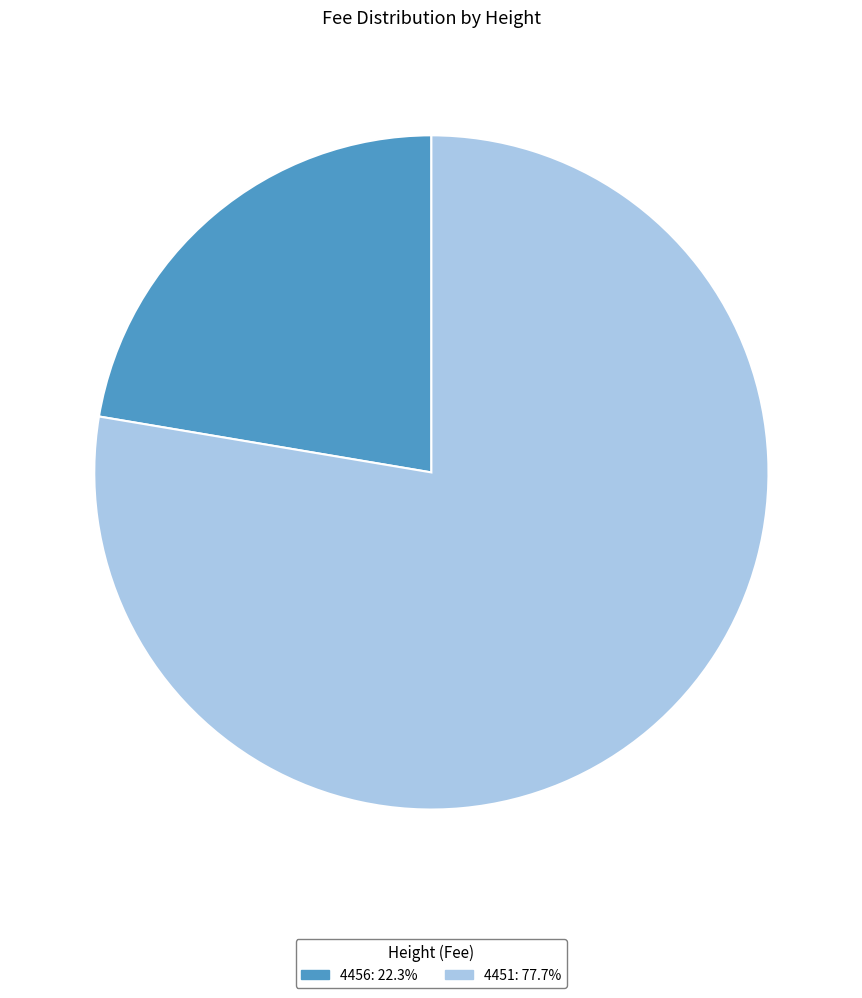

How many slices are in this pie chart?

2